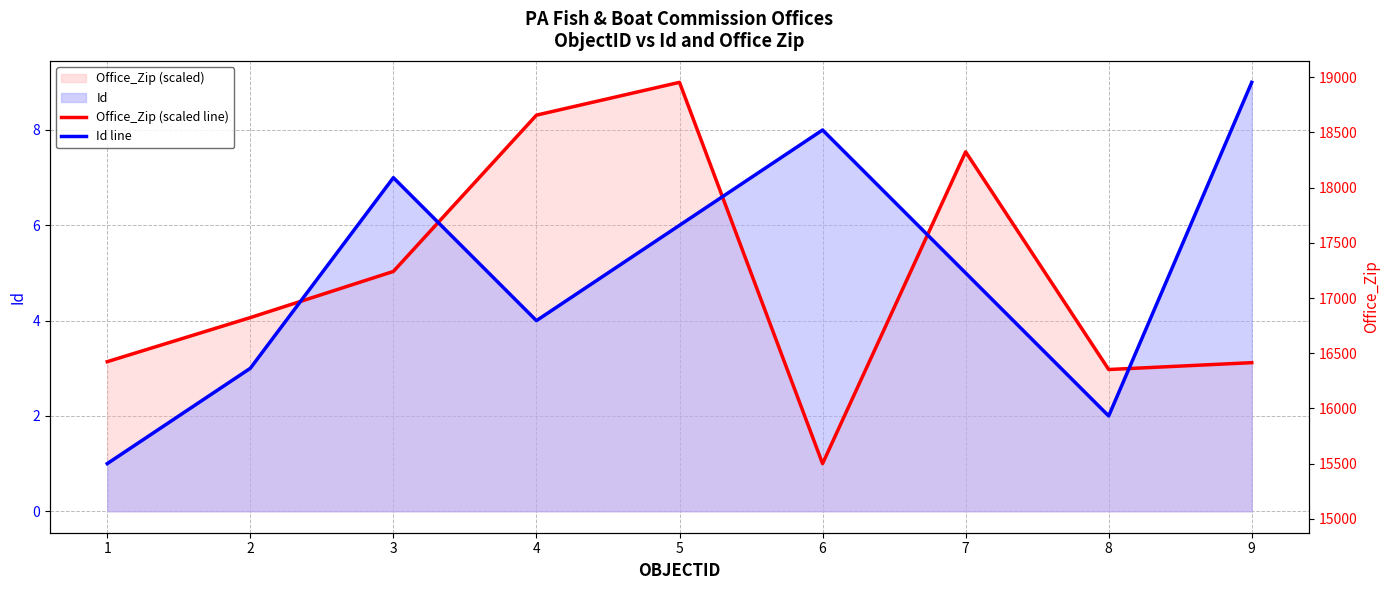

What is the value of the Office_Zip (scaled line) point at the 8th from the left?

3.0